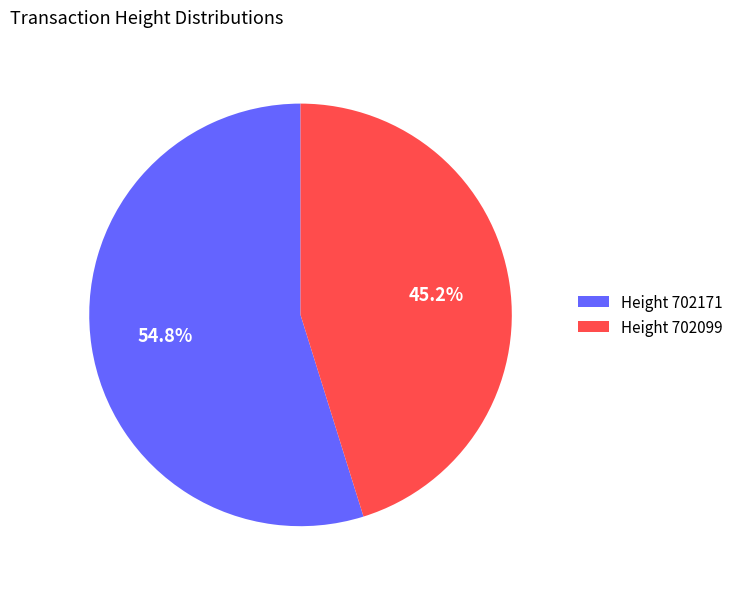

Which has a higher value, Height 702171 or Height 702099?

Height 702171